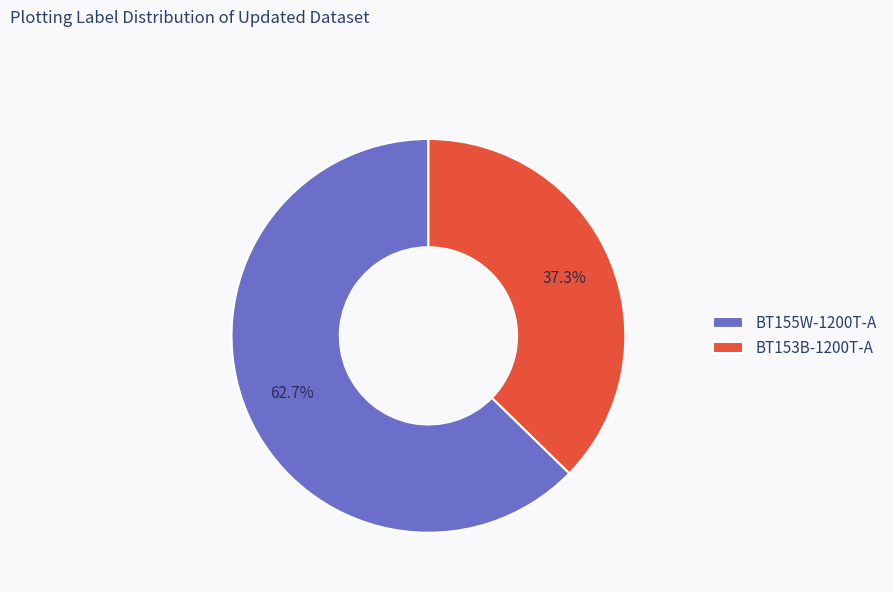

True or false: BT155W-1200T-A accounts for 57% of the total.

False